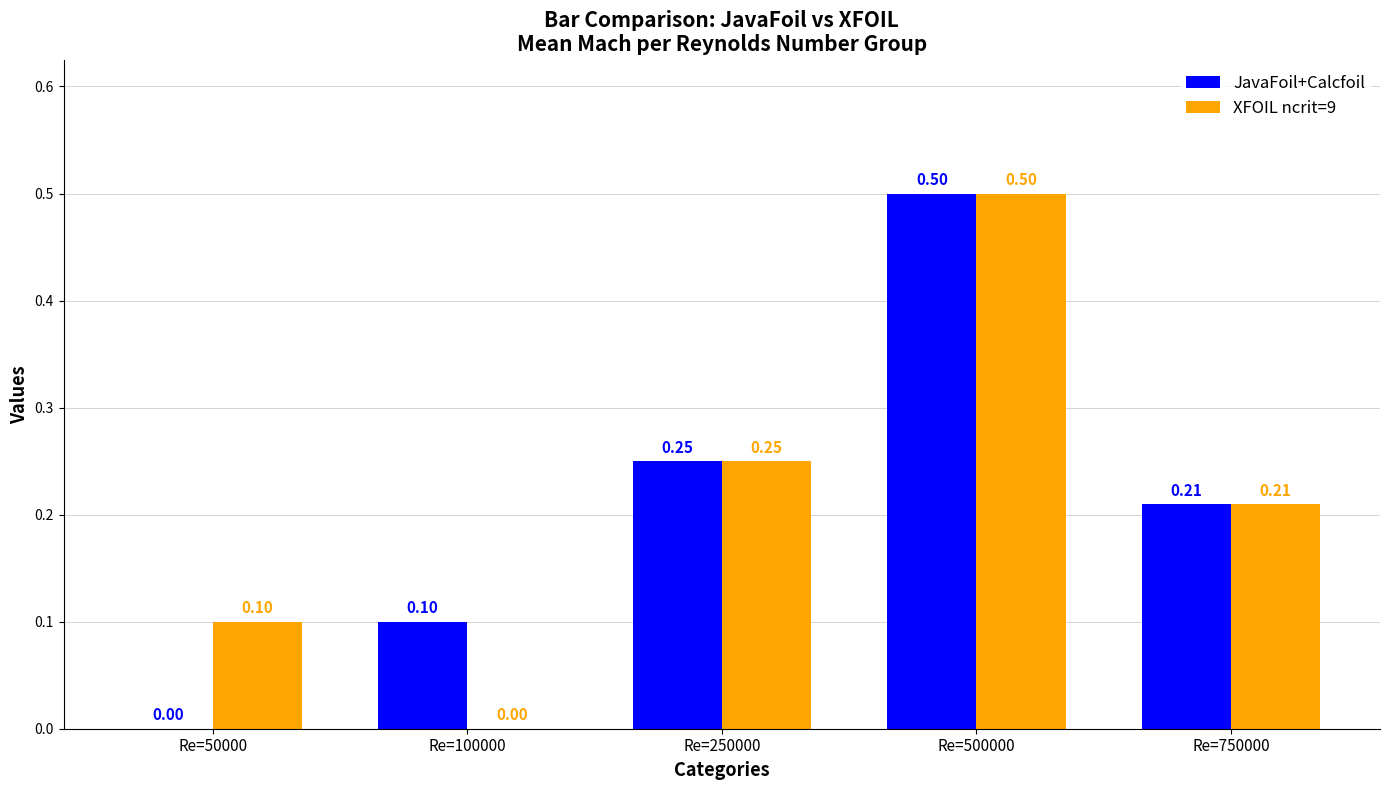

At which category is the sum across all series the highest?

Re=500000